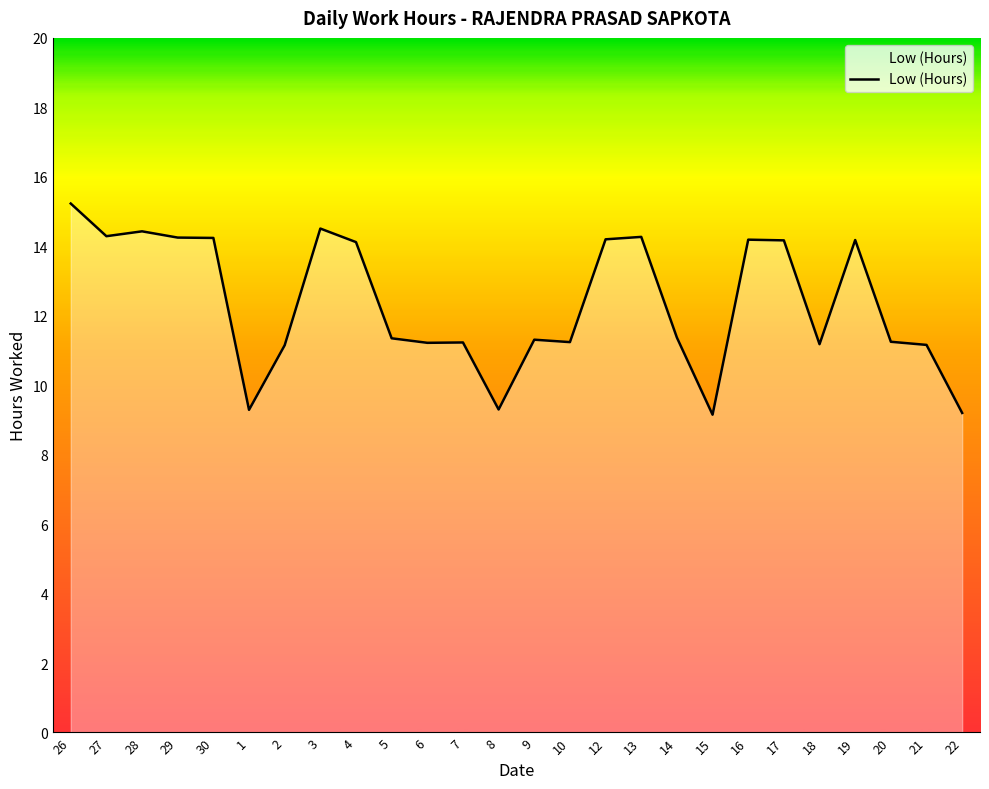

What value does the data have at 21?

11.2